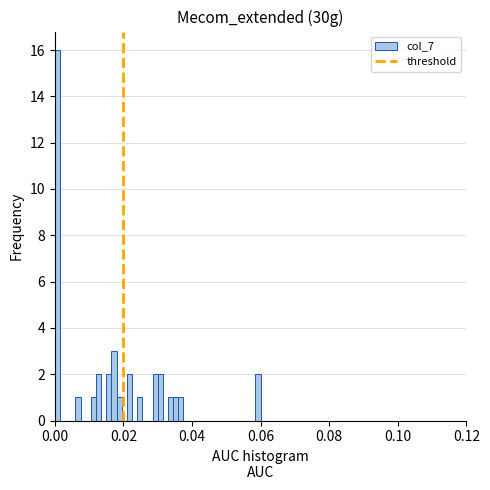

Around what value on the x-axis is the tallest bar? Give the approximate position of its centre, as read against the axis.

0.000